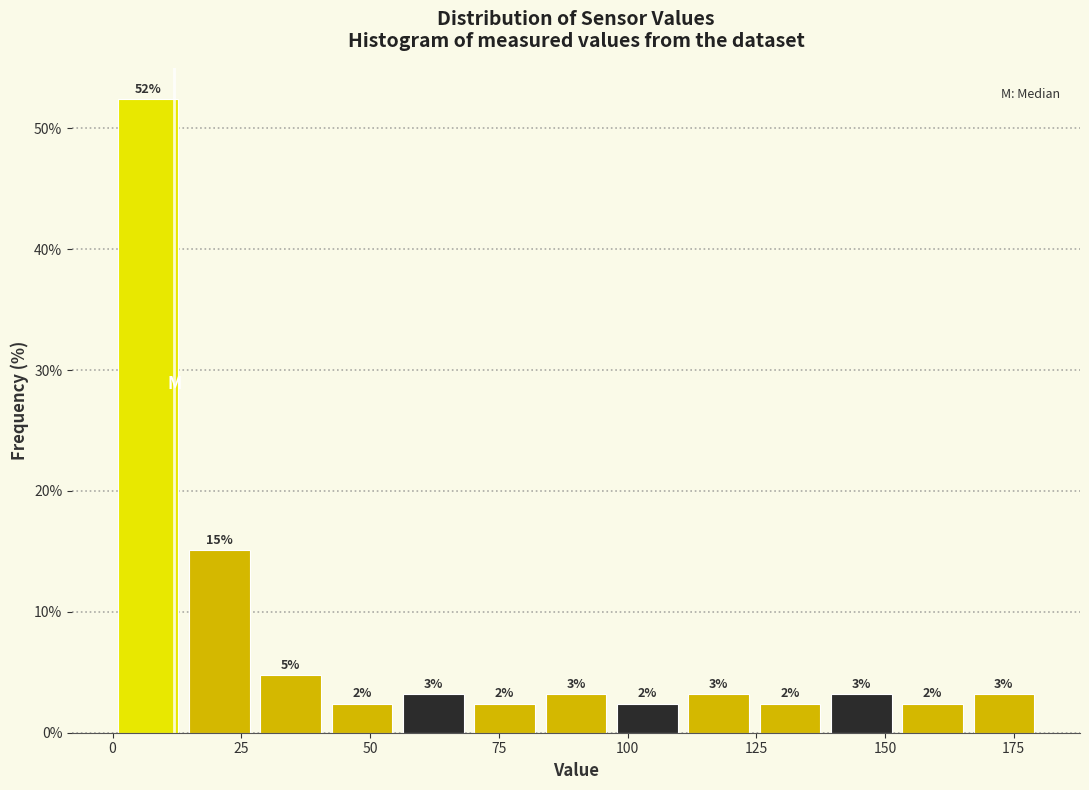

Around what value on the x-axis is the tallest bar? Give the approximate position of its centre, as read against the axis.

5